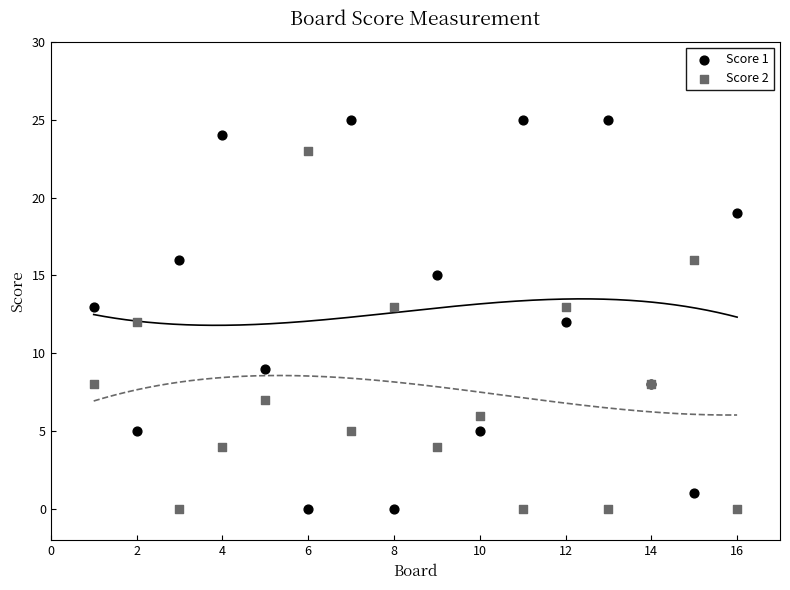

Which series has the largest Y range (max minus min)?

Score 1